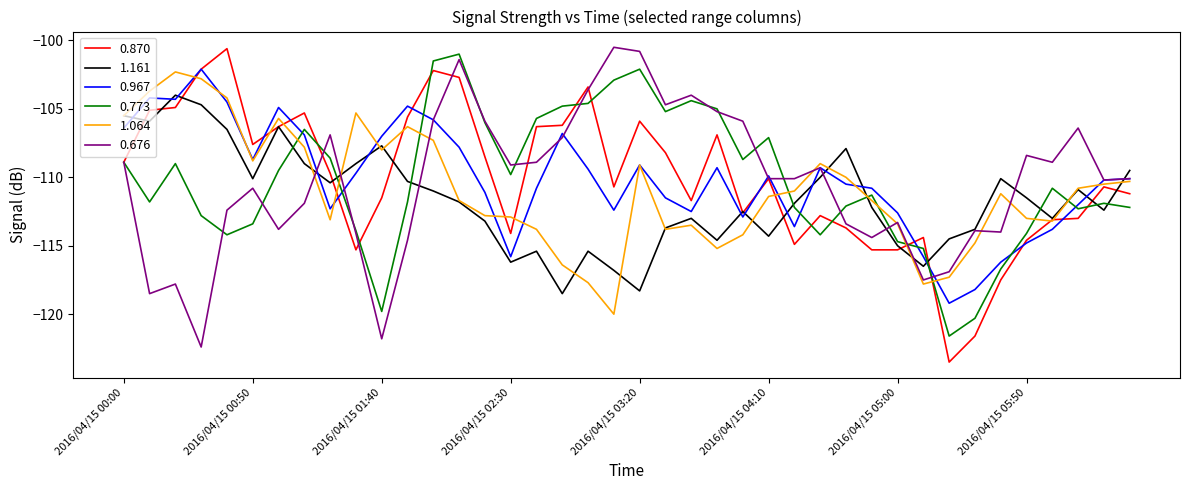

Which series has the largest range (max minus min)?

0.870